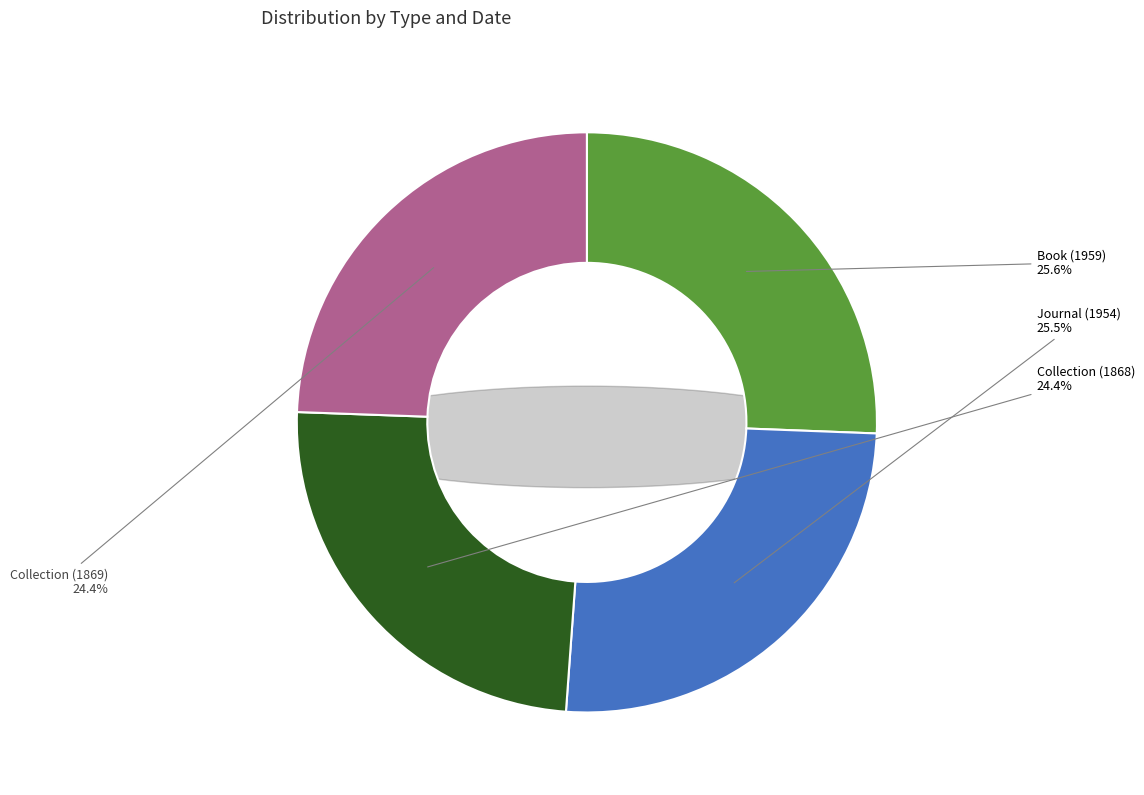

What portion of the pie excludes Book (1959)?

74.4%